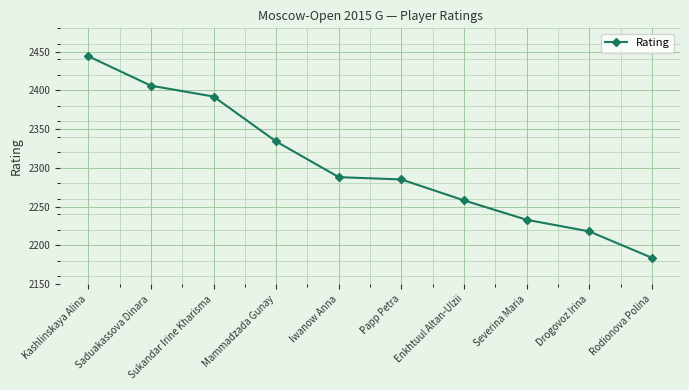

Which category has the highest value across all series?

Kashlinskaya Alina